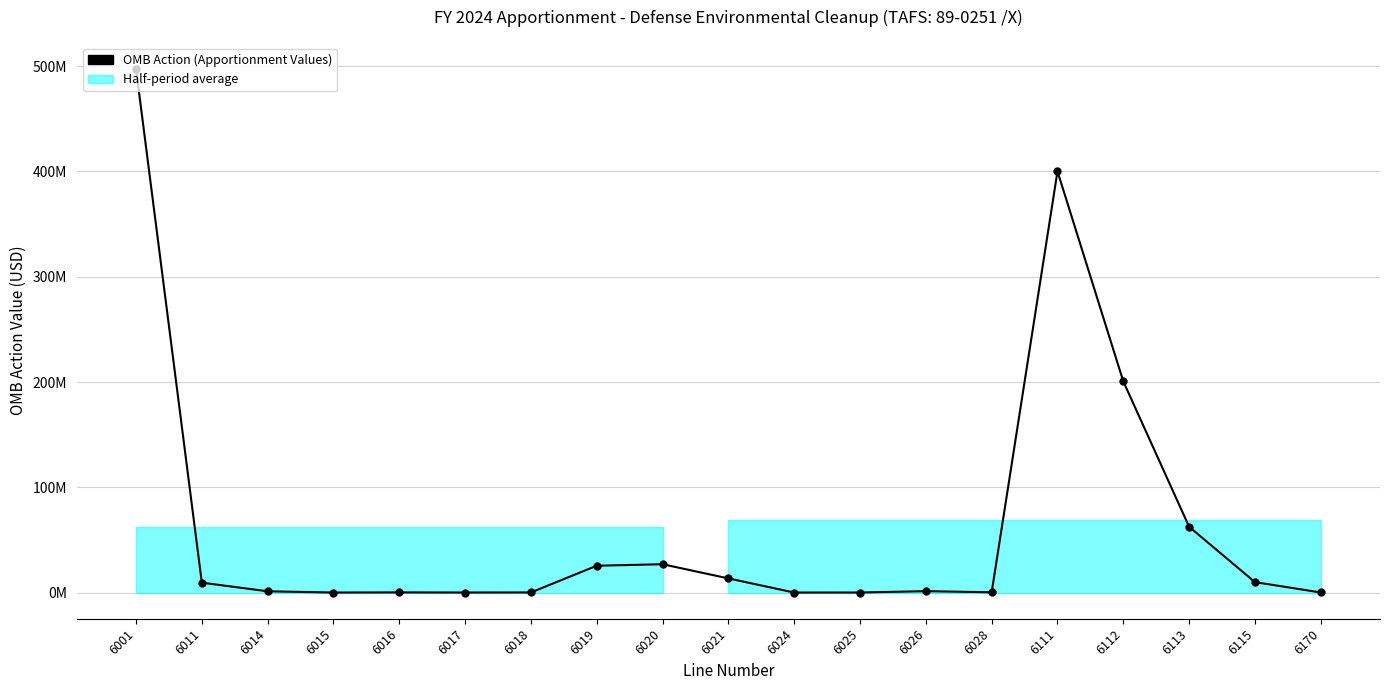

What is the average value?

65733379